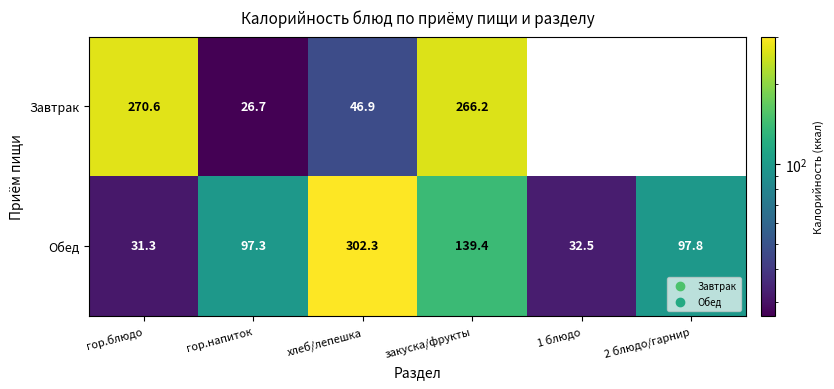

Count the number of data series in this chart.

2